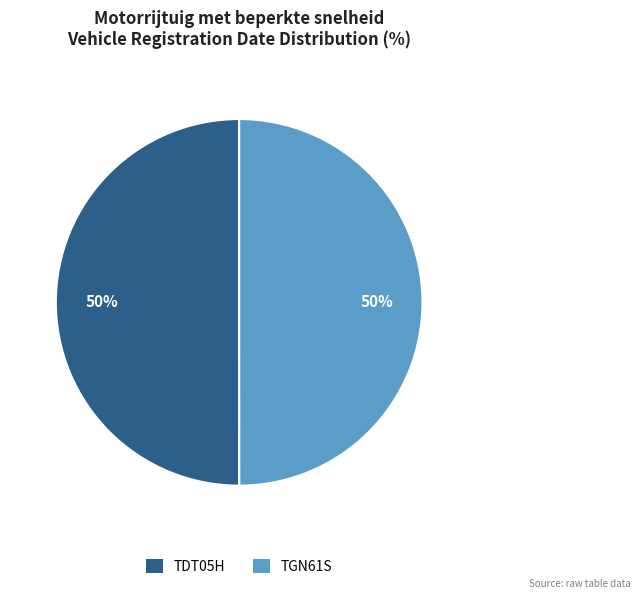

To the nearest percent, what is the average slice percentage?

50%